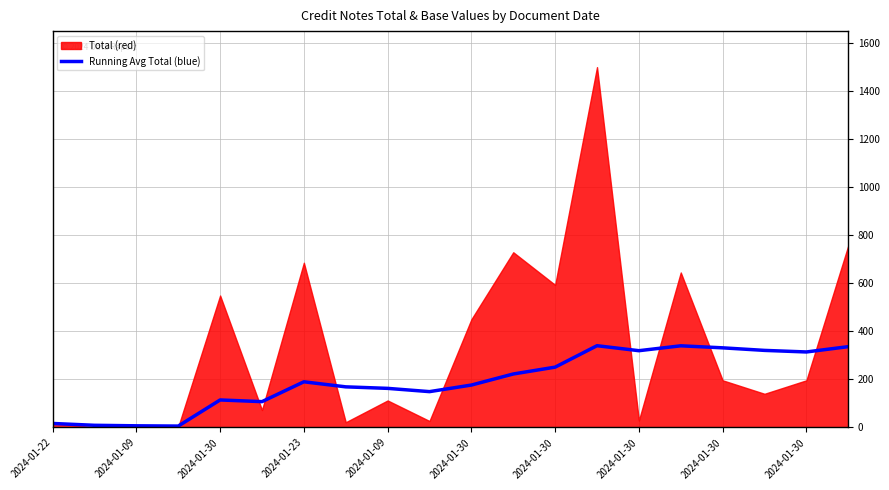

True or false: the data shows 177.6 at 2024-01-30.

False